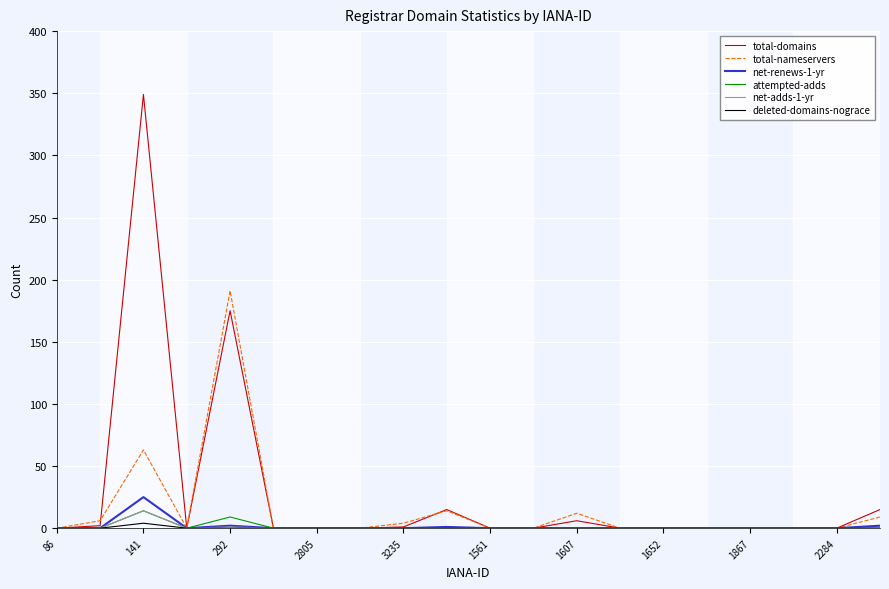

Which series has the largest total across all categories?

total-domains